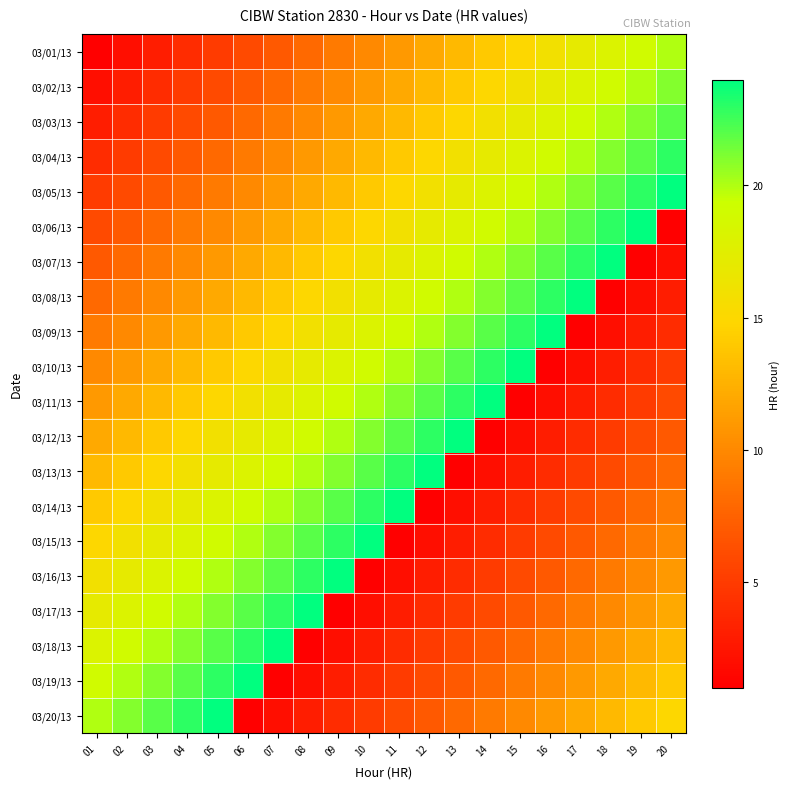

What is the total value across all series at 08?

278